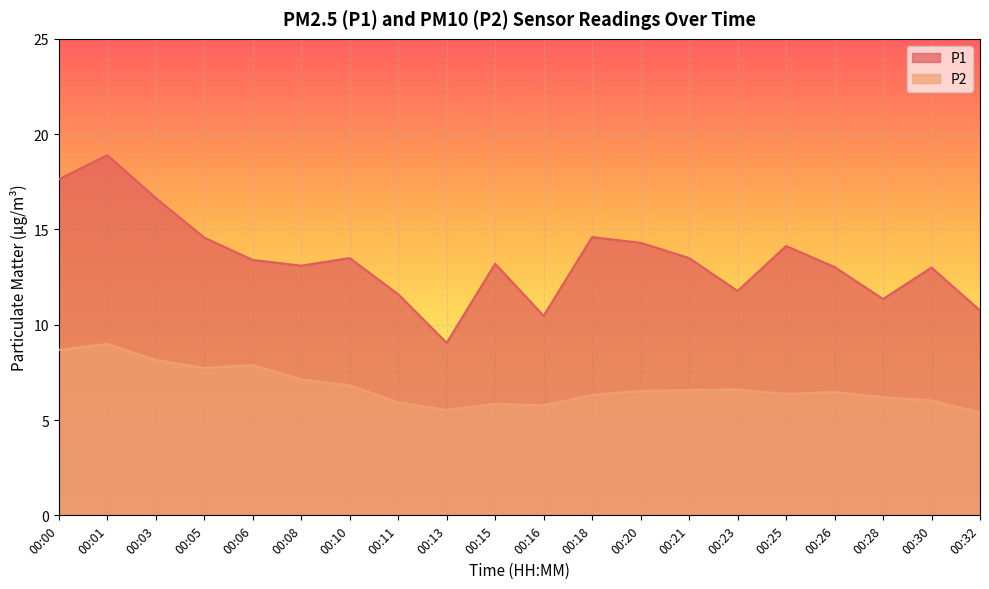

True or false: P2 has more than 0 points higher than both neighbors.

True